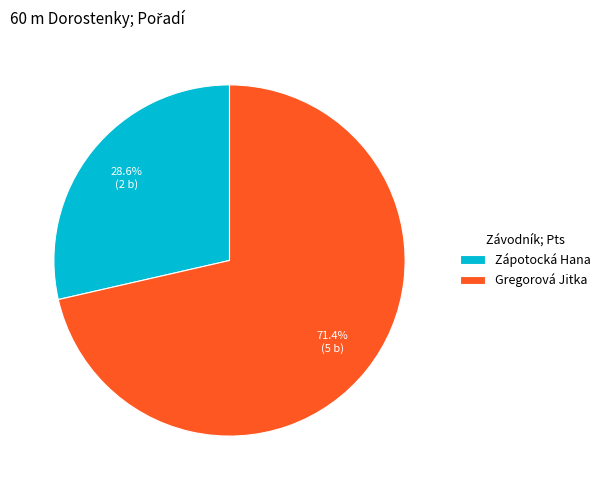

Rank the categories by value from highest to lowest.

Gregorová Jitka, Zápotocká Hana